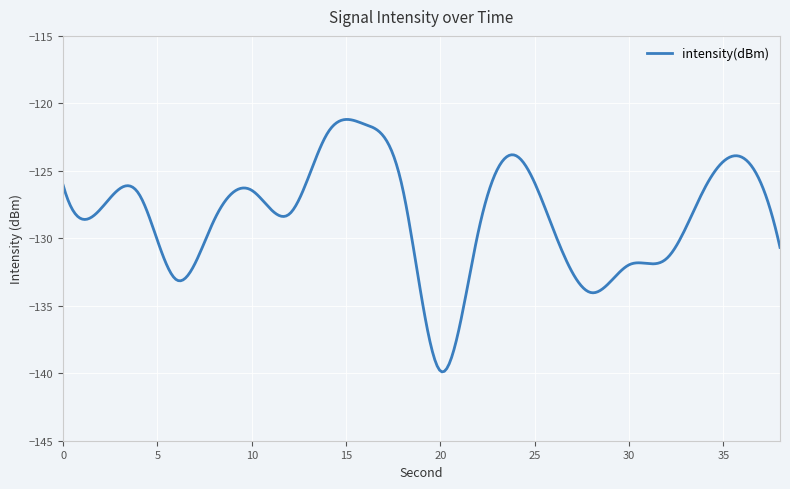

What is the difference between the maximum and minimum values?

18.7